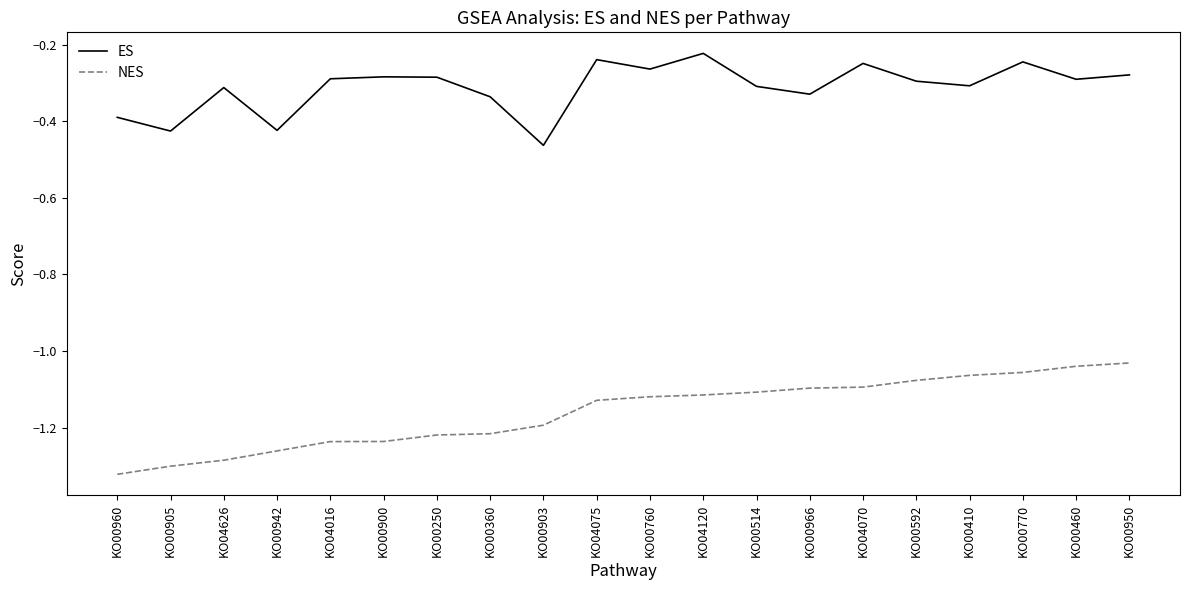

True or false: ES has more than 0 points higher than both neighbors.

True